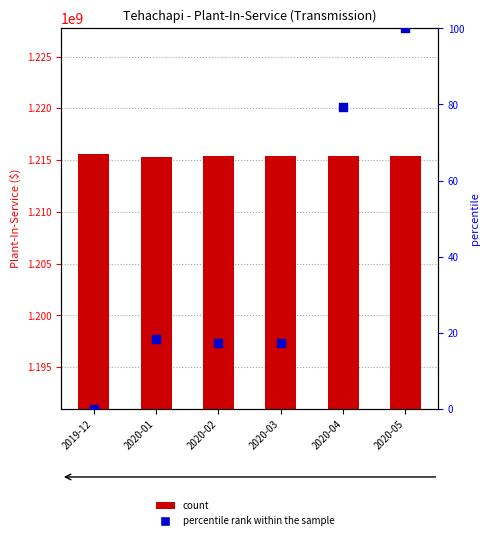

At how many categories does at least one series exceed 316290746?

6